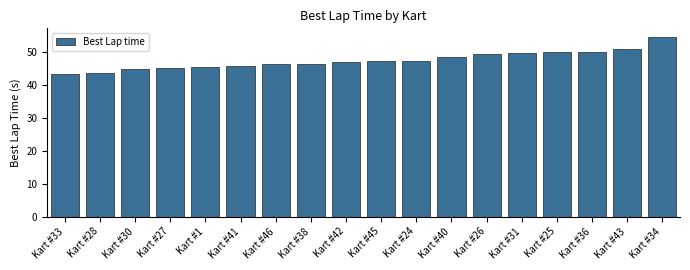

Which category has the highest value across all series?

Kart #34